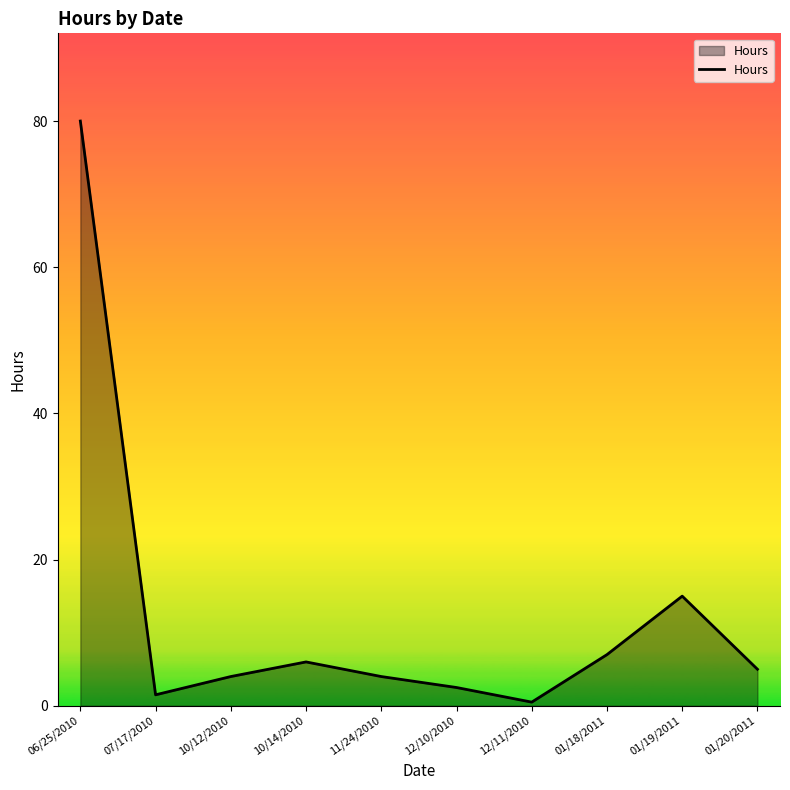

At which label is the value closest to 40?

01/19/2011